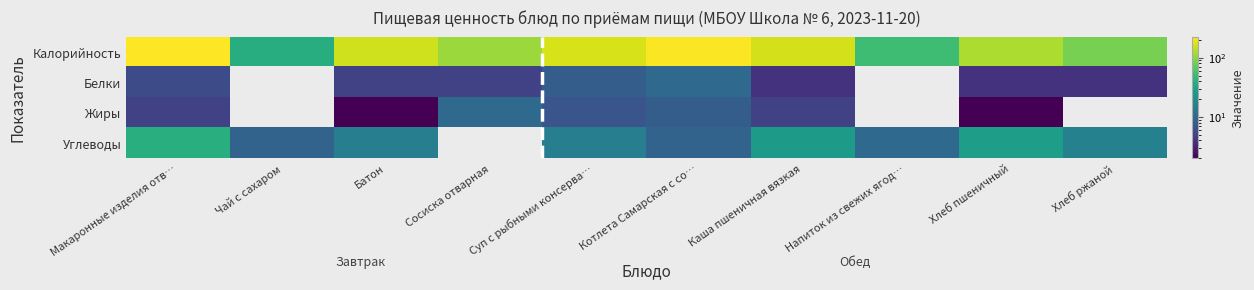

Reading left to right, extract all data points from this chart.

Калорийность: Макаронные изделия отв…=224	Чай с сахаром=38	Батон=158	Сосиска отварная=111	Суп с рыбными консерва…=167	Котлета Самарская с со…=217	Каша пшеничная вязкая=164	Напиток из свежих ягод…=52	Хлеб пшеничный=126	Хлеб ржаной=85
Белки: Макаронные изделия отв…=6	Чай с сахаром=0	Батон=5	Сосиска отварная=5	Суп с рыбными консерва…=8	Котлета Самарская с со…=10	Каша пшеничная вязкая=4	Напиток из свежих ягод…=0	Хлеб пшеничный=4	Хлеб ржаной=4
Жиры: Макаронные изделия отв…=5	Чай с сахаром=0	Батон=2	Сосиска отварная=10	Суп с рыбными консерва…=7	Котлета Самарская с со…=8	Каша пшеничная вязкая=5	Напиток из свежих ягод…=0	Хлеб пшеничный=2	Хлеб ржаной=0
Углеводы: Макаронные изделия отв…=39	Чай с сахаром=9	Батон=15	Сосиска отварная=0	Суп с рыбными консерва…=15	Котлета Самарская с со…=9	Каша пшеничная вязкая=26	Напиток из свежих ягод…=10	Хлеб пшеничный=28	Хлеб ржаной=16